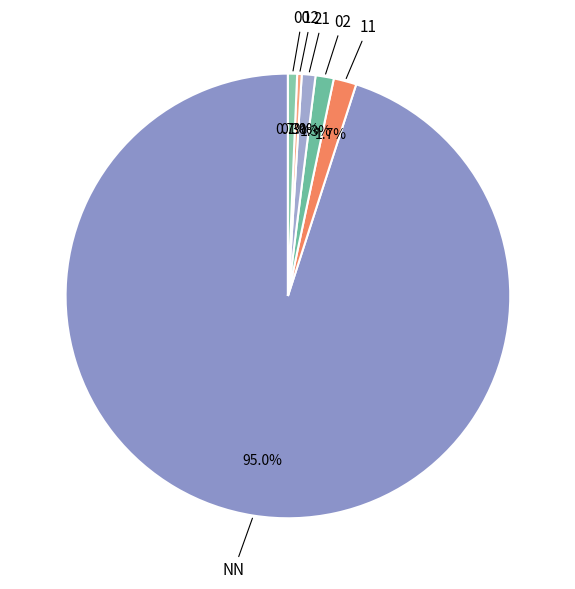

How many segments does this pie chart have?

6